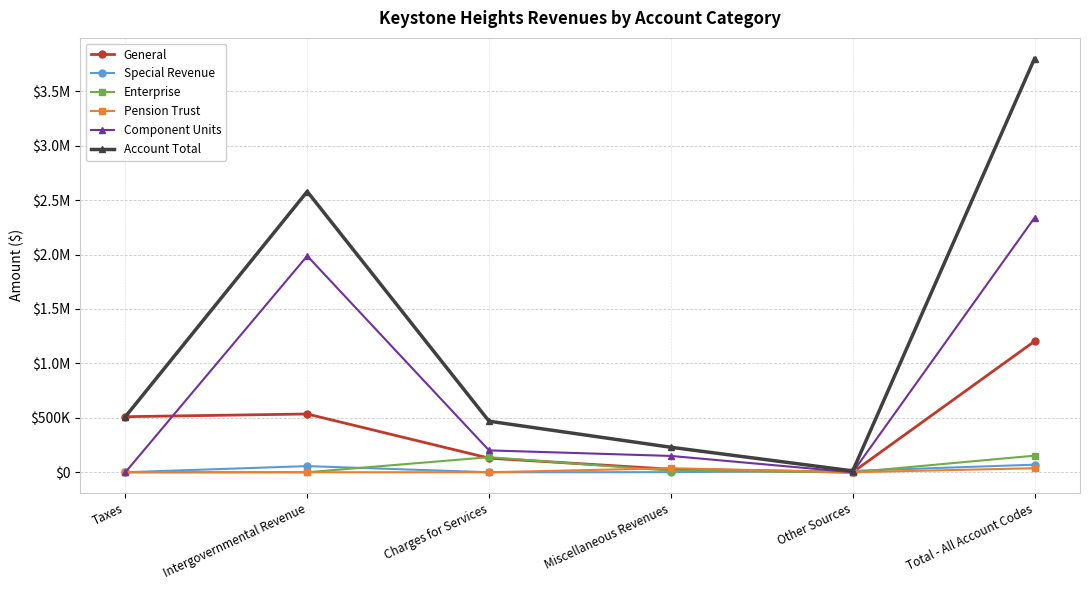

Between Intergovernmental Revenue and Miscellaneous Revenues, which is larger?

Intergovernmental Revenue